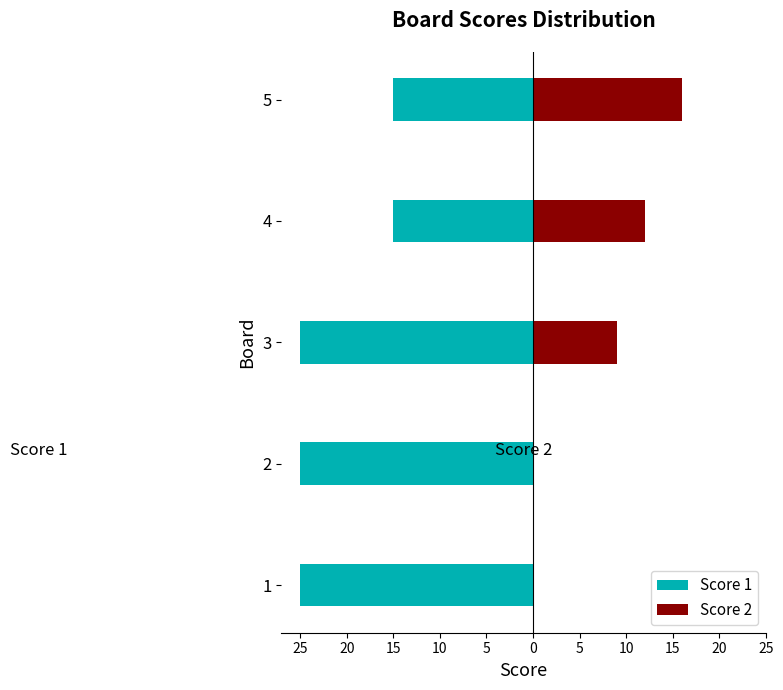

List the series in order of their peak value, highest first.

Score 2, Score 1